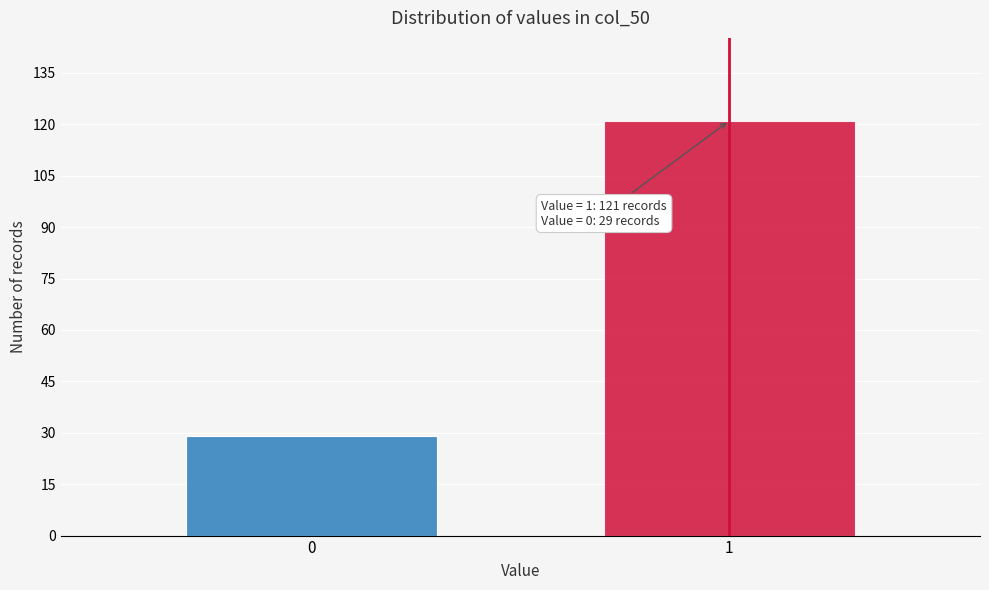

Reading right to left, list all the values displayed in this chart.

1=121	0=29